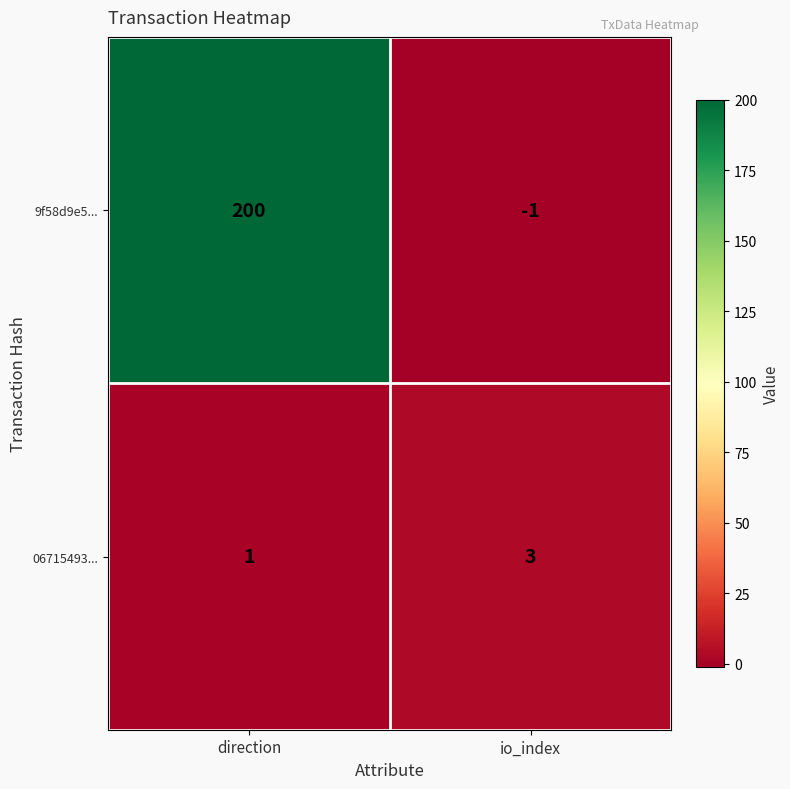

Which series has the largest range (max minus min)?

9f58d9e5...